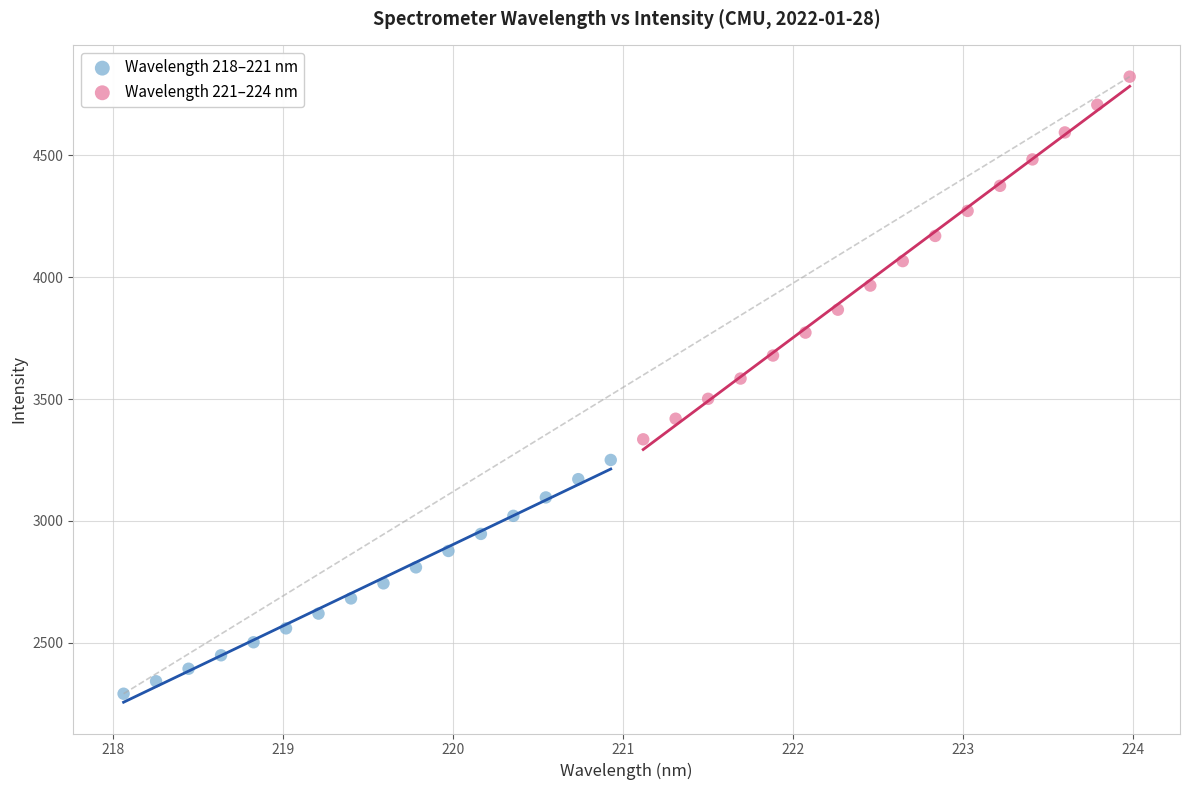

Which series reaches the maximum Y coordinate?

Wavelength 221–224 nm